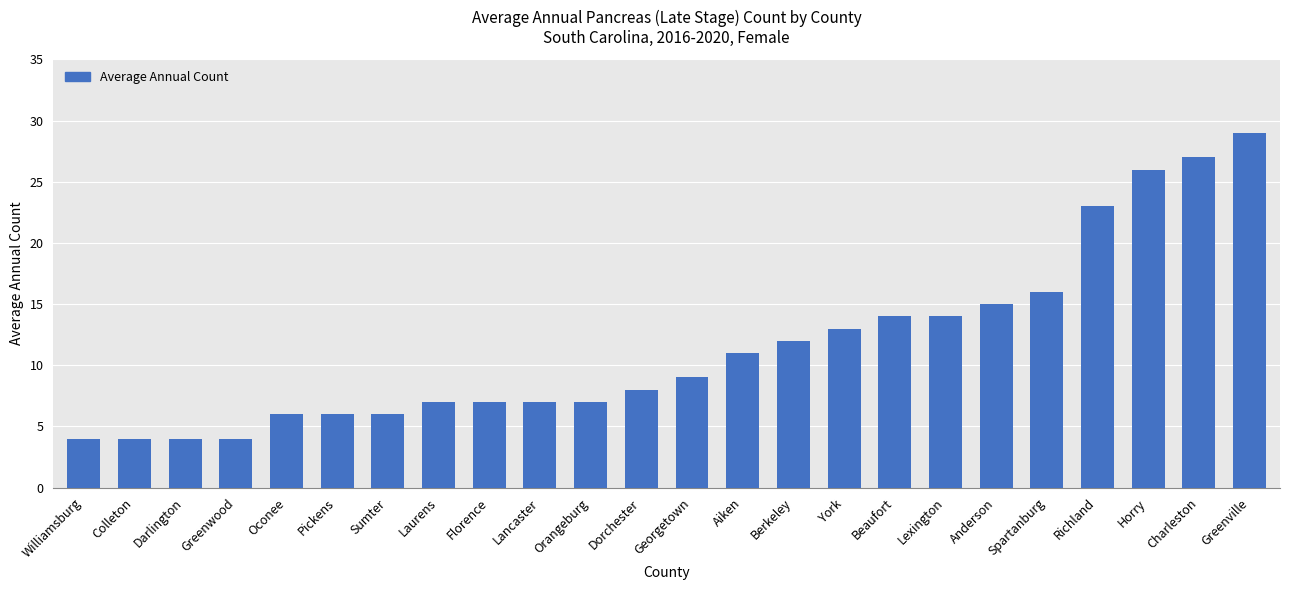

What position from the right is Aiken?

11